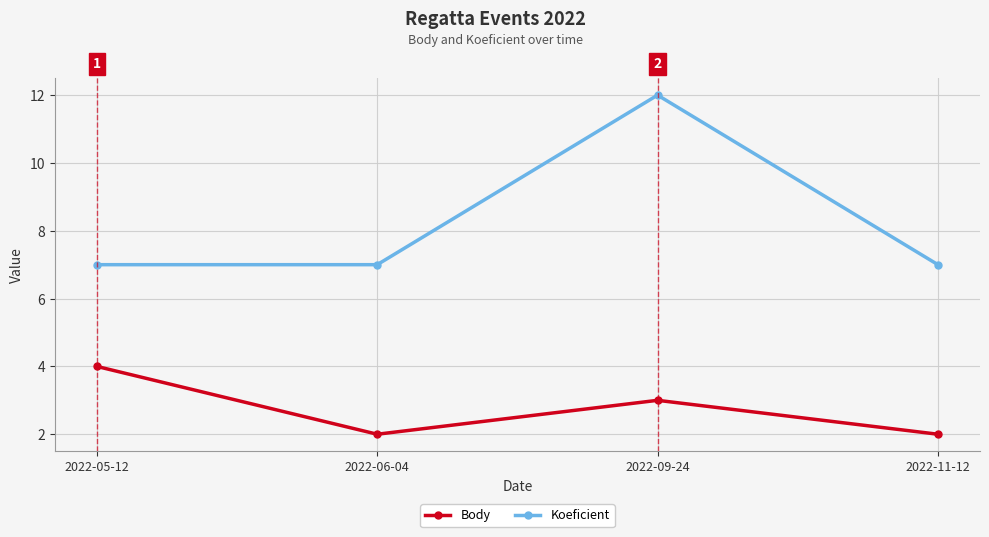

What is the maximum value shown in the chart?

12